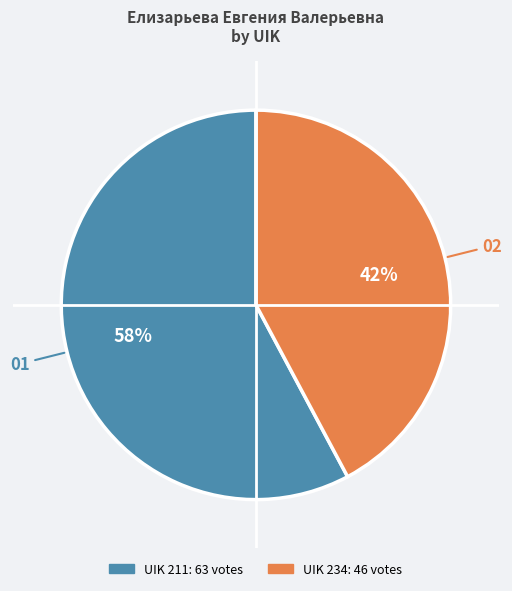

The UIK 211 slice represents 58% of the pie. True or false?

True